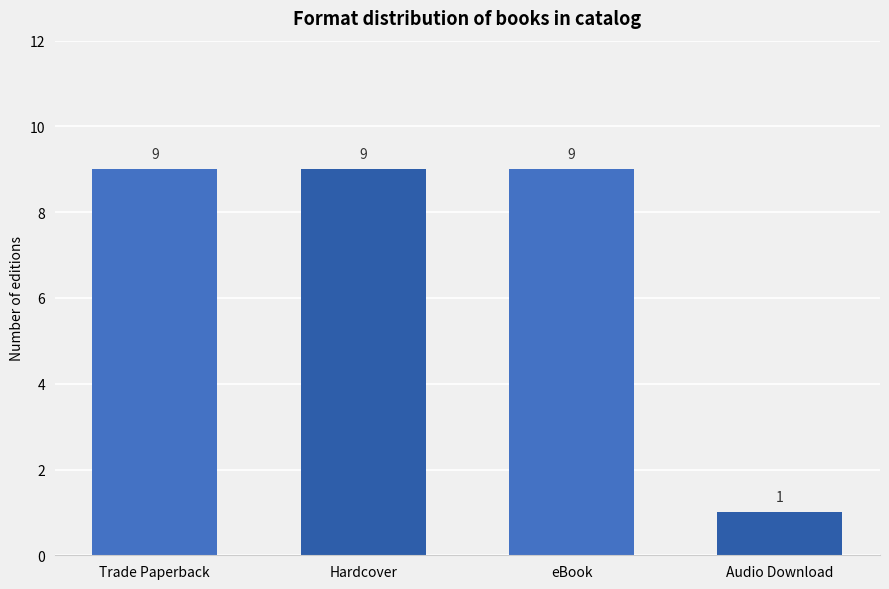

What is the minimum value shown in the chart?

1